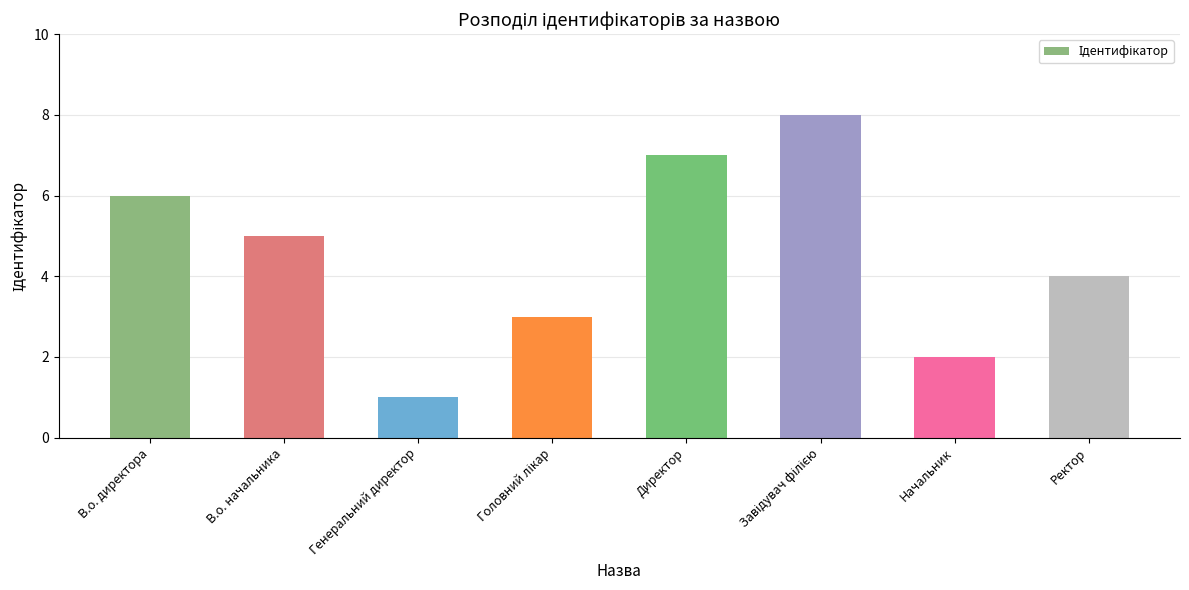

Which has a higher value, Генеральний директор or В.о. начальника?

В.о. начальника